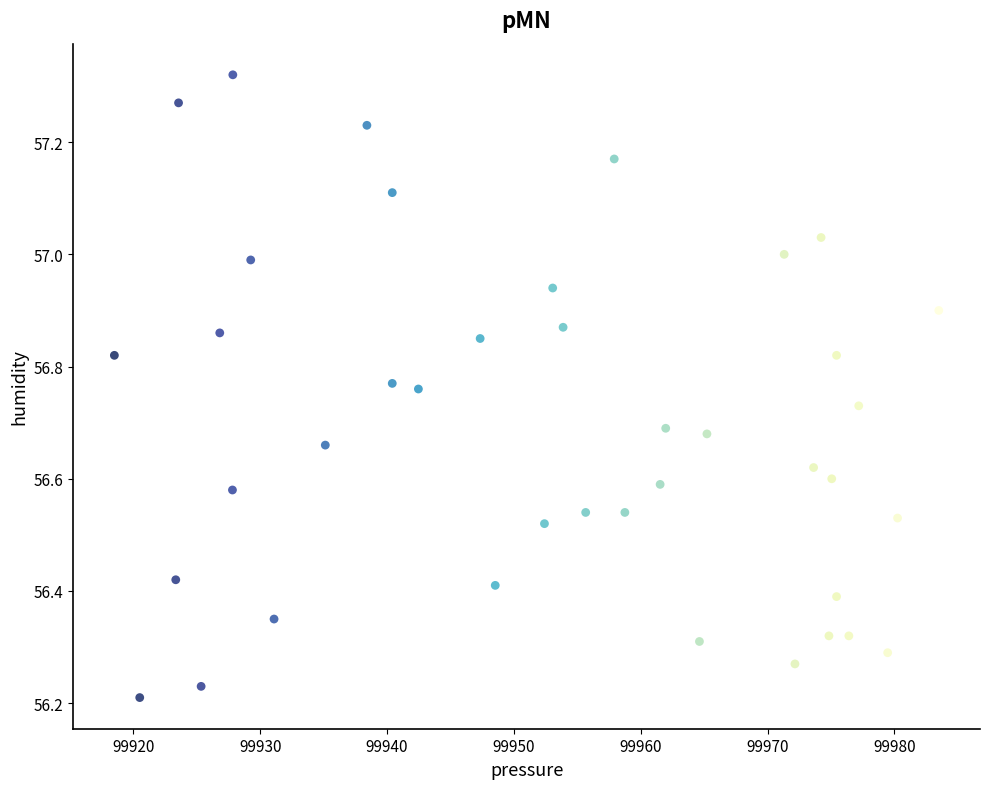

What is the range of X values (max minus min)?

65.0